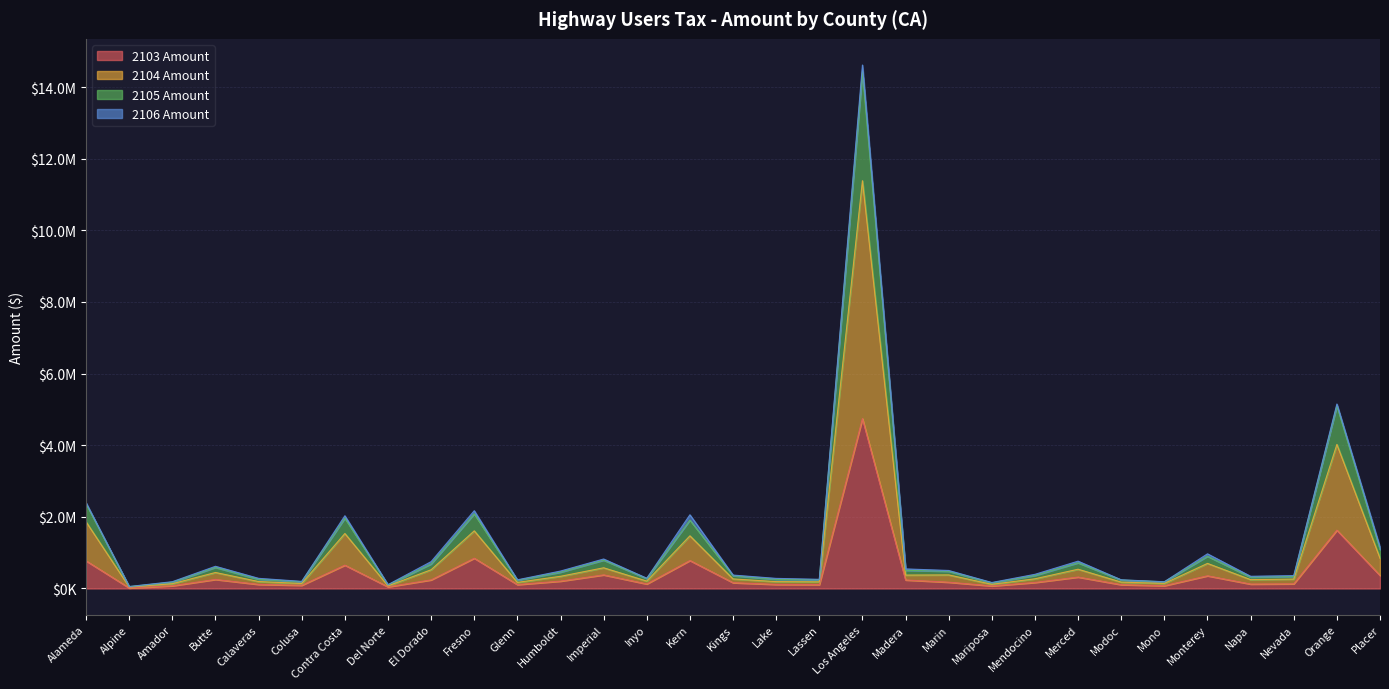

Does the chart have visible grid lines?

Yes